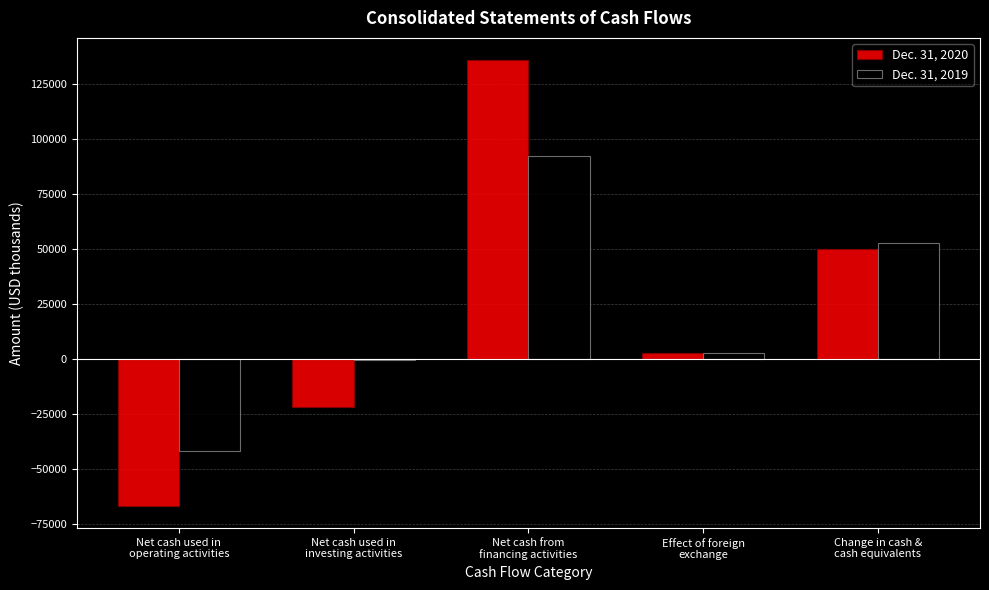

Which label corresponds to the largest value in the chart?

Net cash from
financing activities